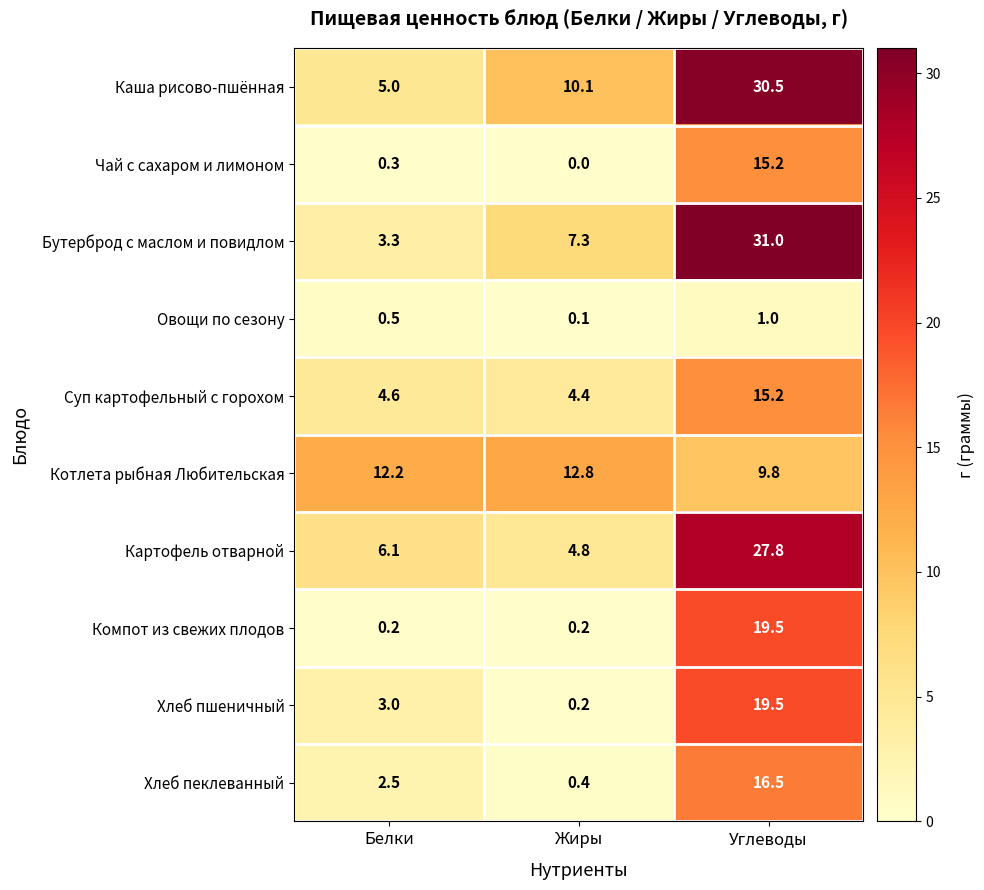

Which series has the largest range (max minus min)?

Бутерброд с маслом и повидлом